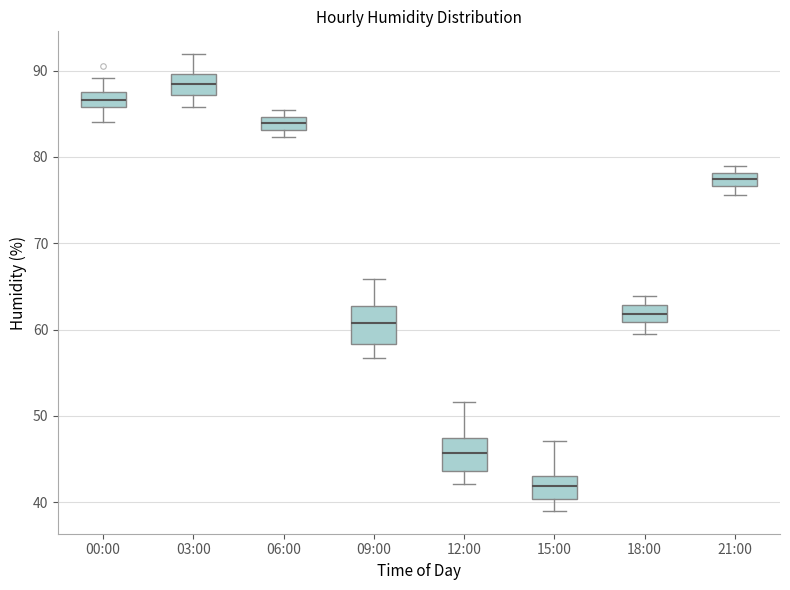

Where is the lower edge of the box for 03:00 on the y-axis? The values are not printed on the chart, so give them approximately, as read against the axis.

87